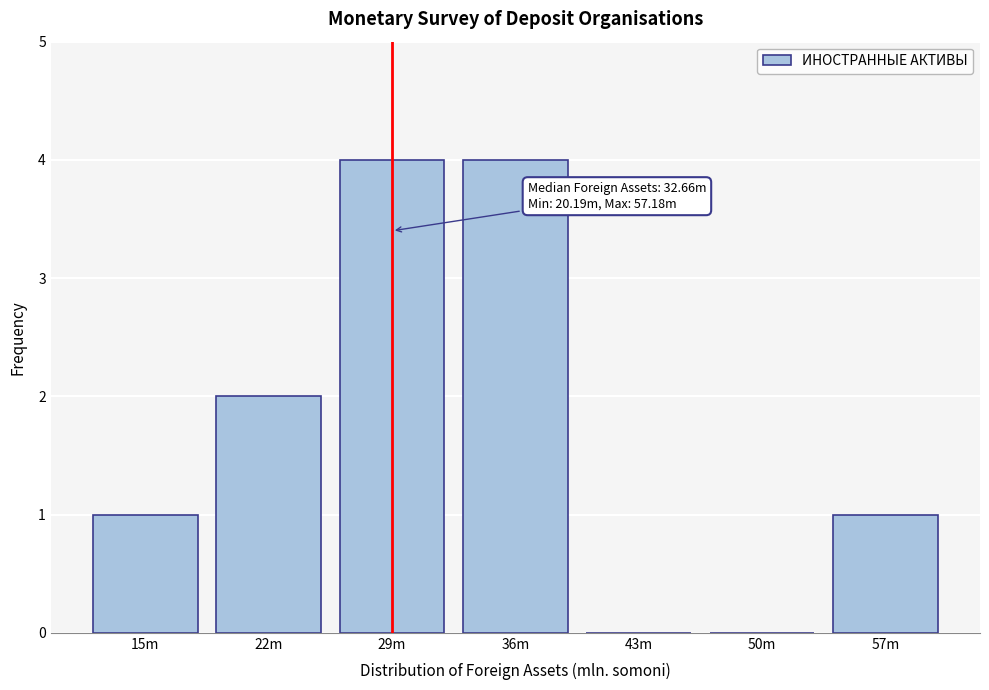

Reading right to left, what are all the values shown in this chart?

57m=1	50m=0	43m=0	36m=4	29m=4	22m=2	15m=1